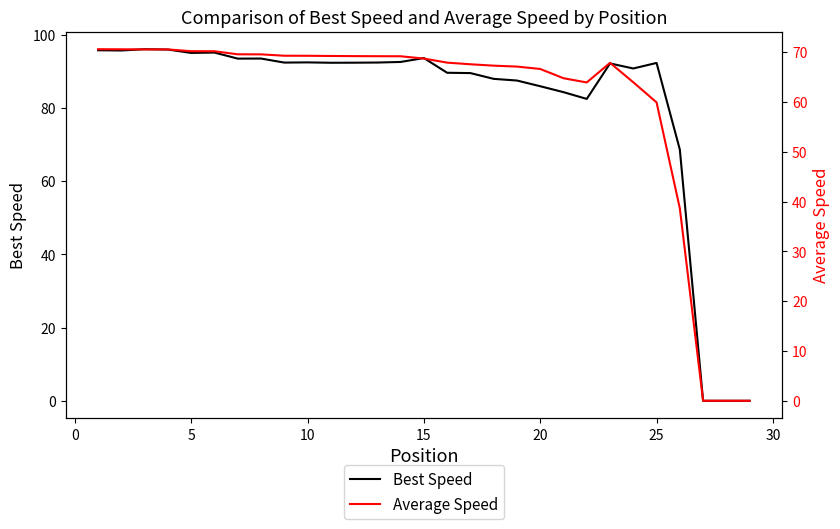

Rank the series by their maximum value, from lowest to highest.

Average Speed, Best Speed